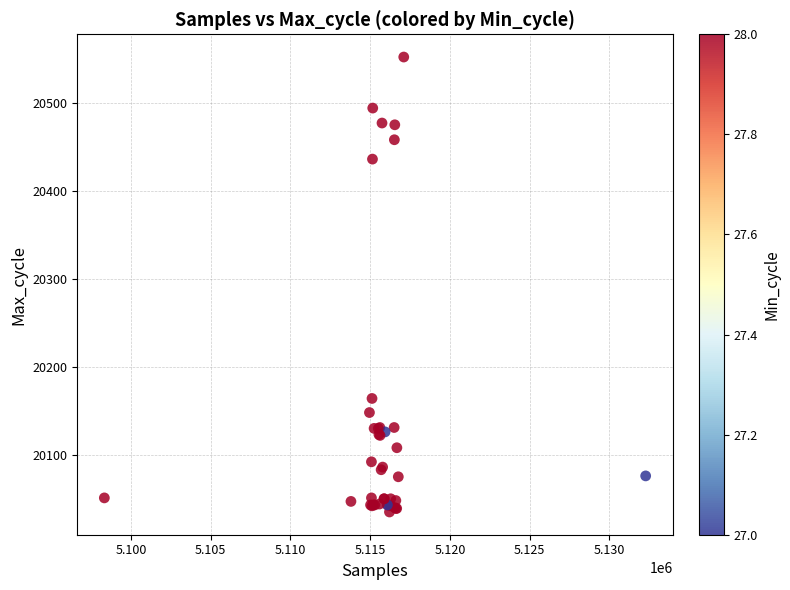

What Y value in the scatter plot is closest to 20293?

20164